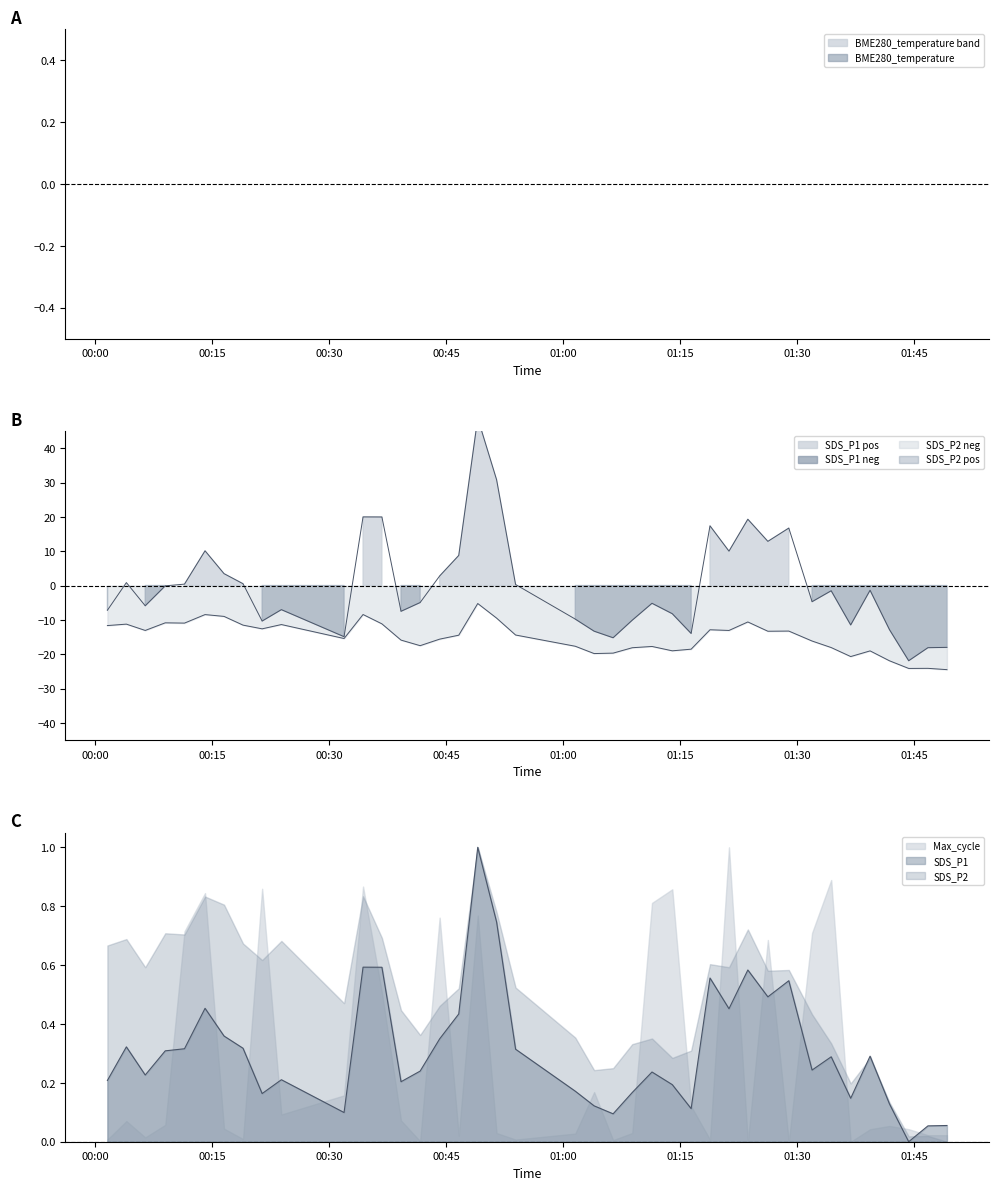

What is the difference between the second highest and minimum values in the SDS_P2 series?

16.0